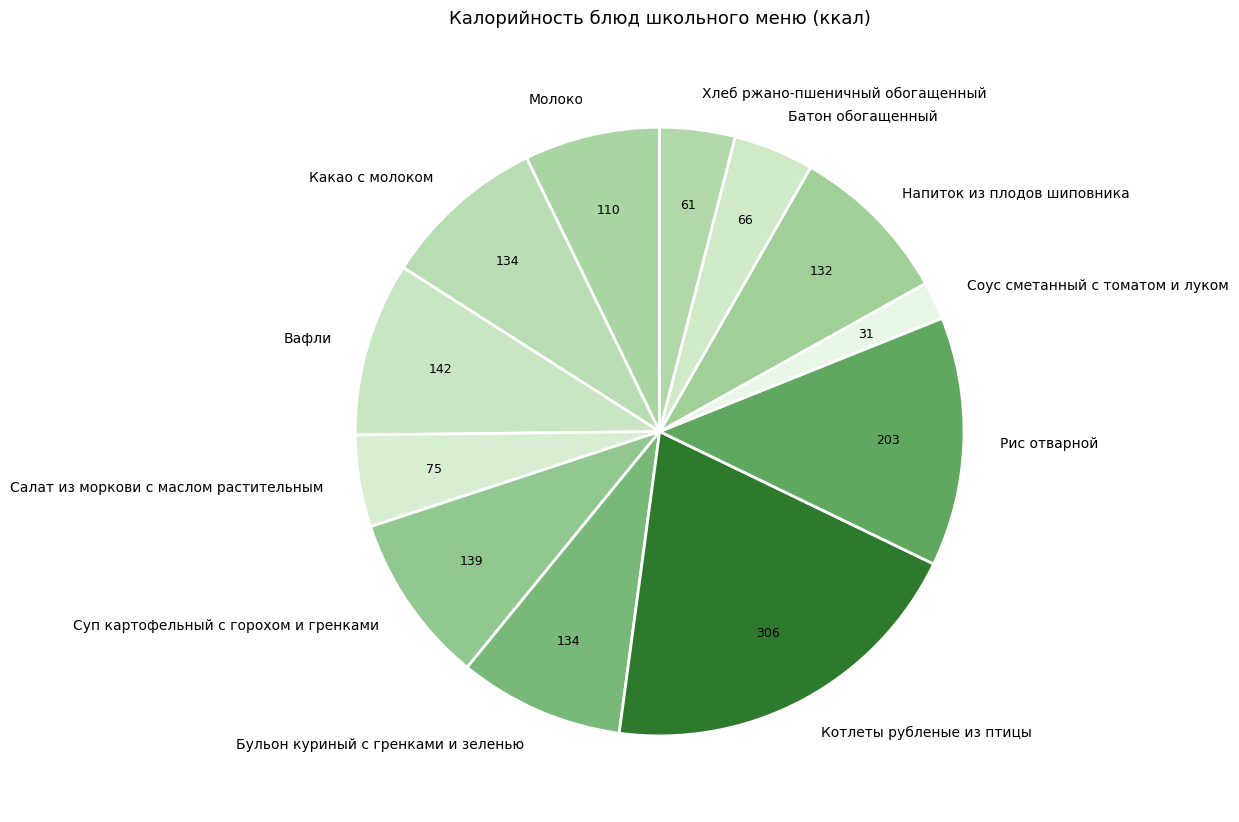

True or false: Рис отварной accounts for 13% of the total.

True